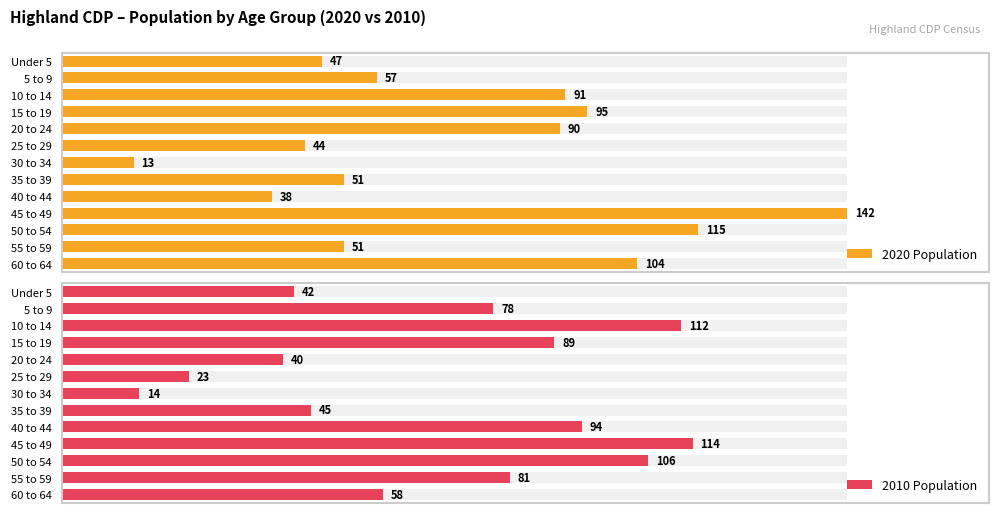

How many bars are there in each group?

2